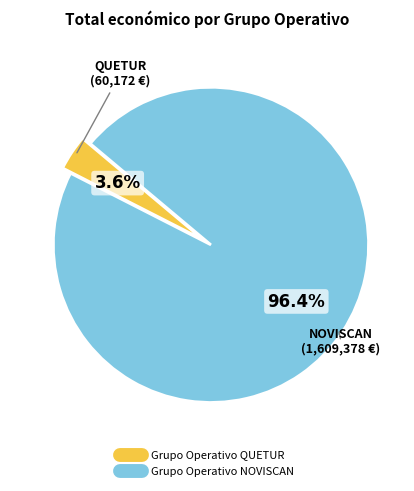

Rank the categories by value from lowest to highest.

Grupo Operativo QUETUR, Grupo Operativo NOVISCAN